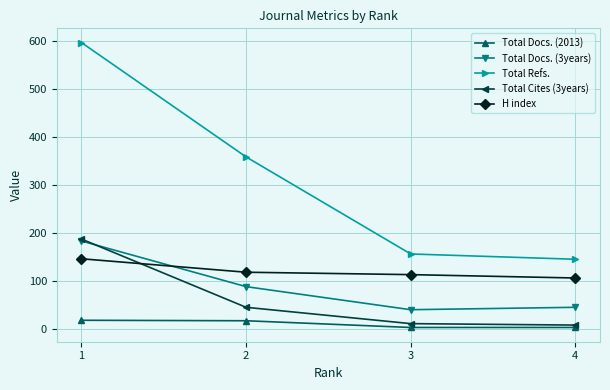

Count the number of categories in the chart.

4